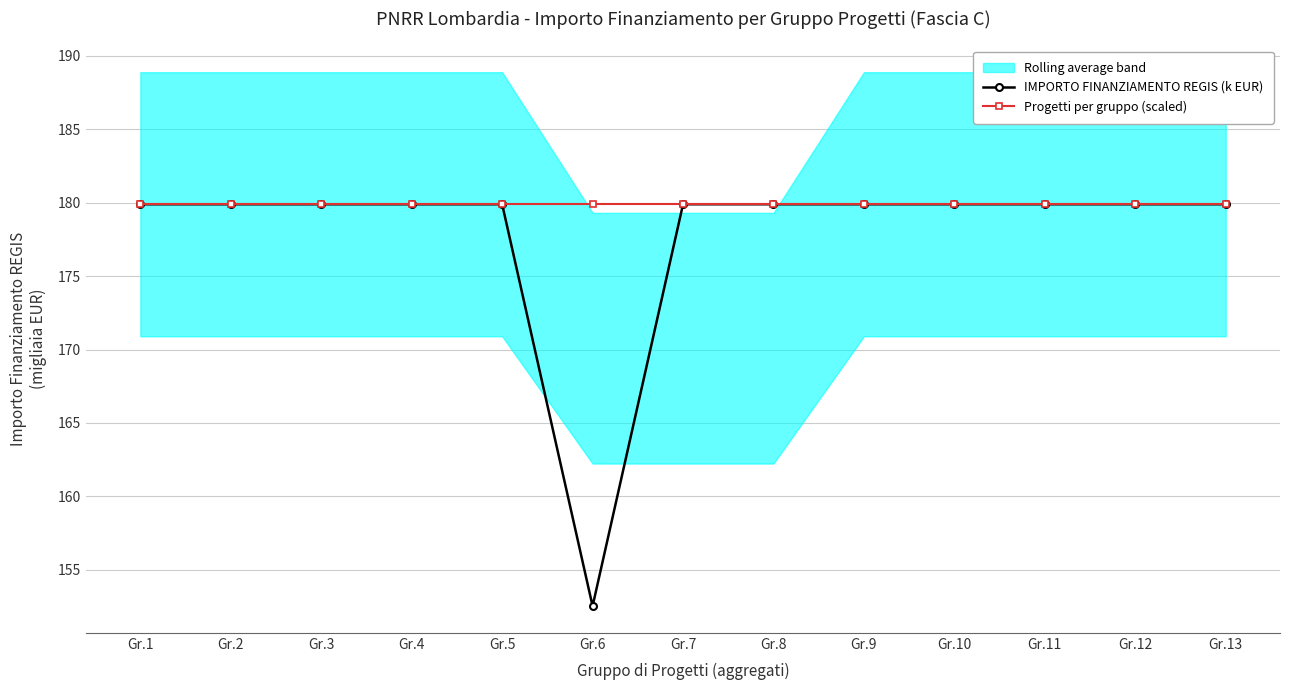

How many lines are shown in the chart?

2